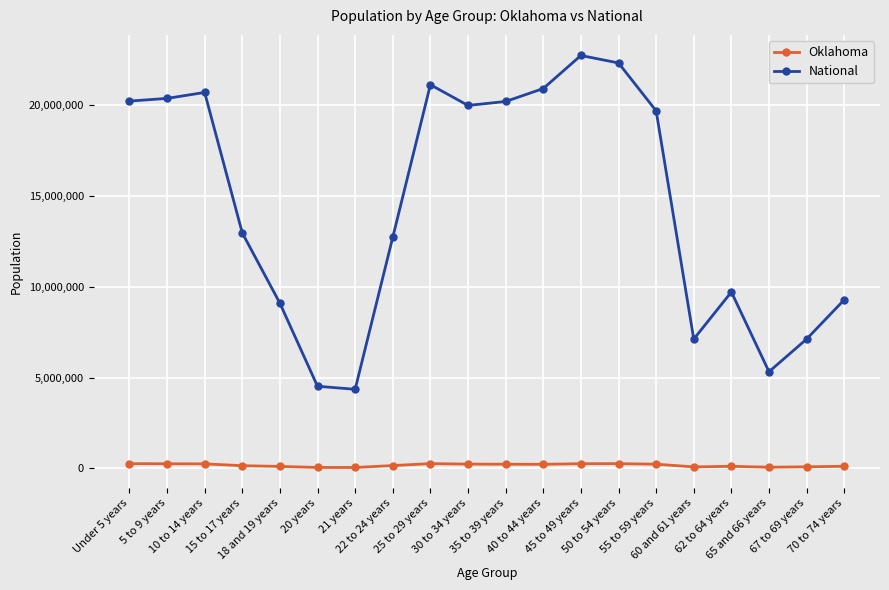

The value of National at 21 years is 4354294. True or false?

True